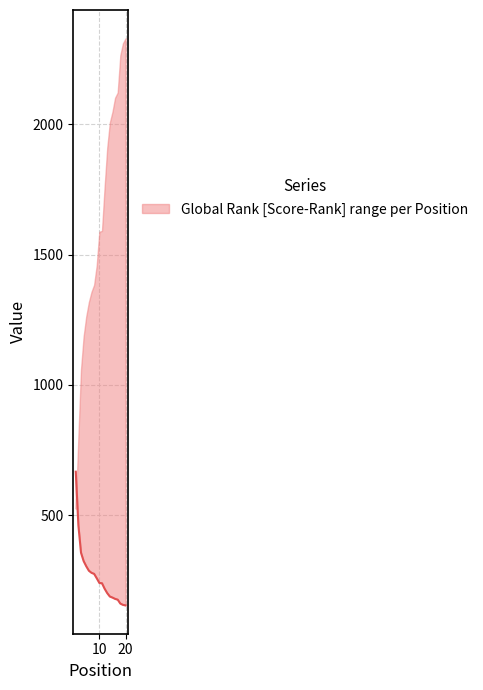

List the labels in order of value, largest first.

1, 2, 3, 4, 5, 6, 7, 8, 9, 10, 11, 12, 13, 14, 15, 16, 17, 18, 19, 20